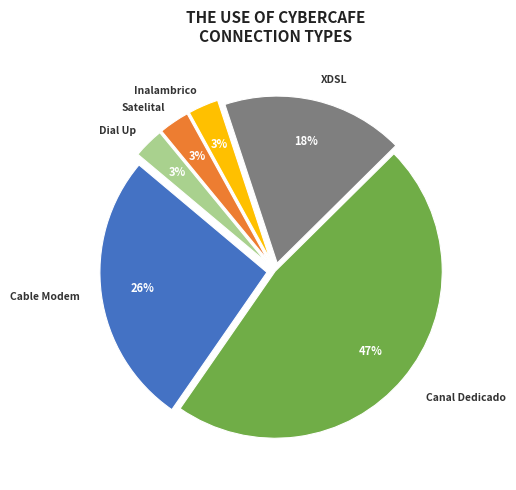

True or false: Satelital accounts for 3% of the total.

True